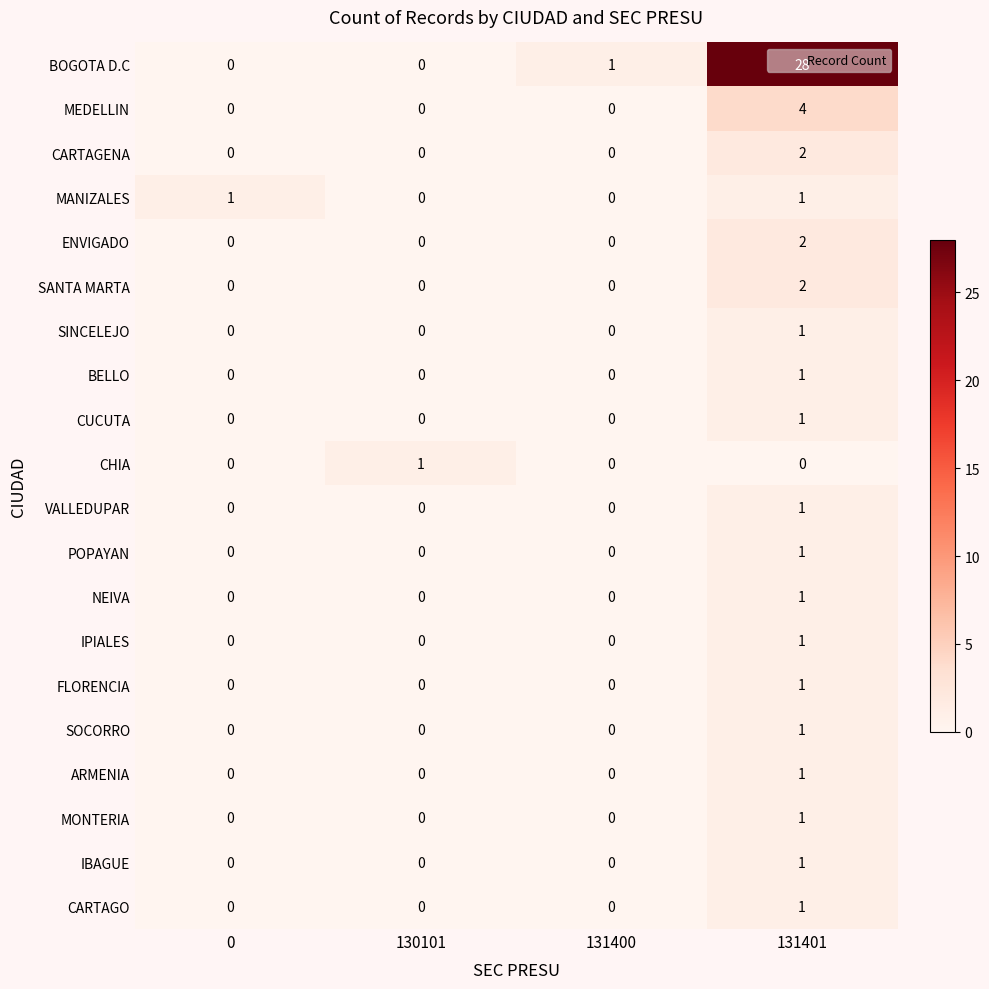

What is the sum of all BOGOTA D.C values?

29